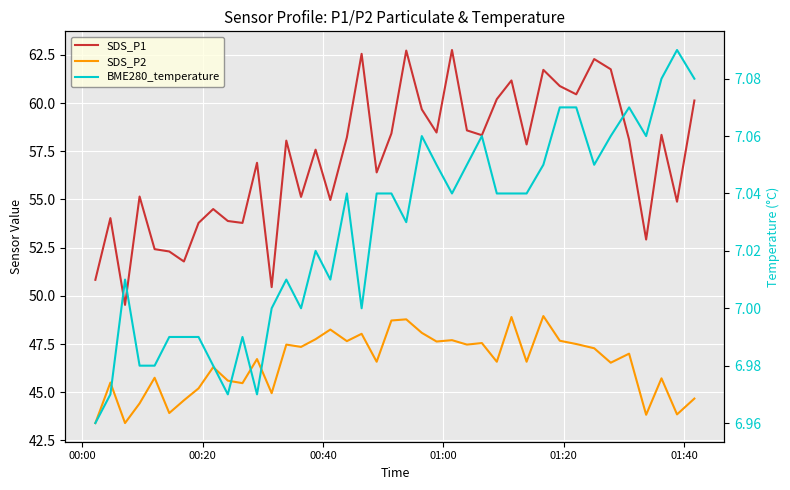

List the series in order of their peak value, highest first.

SDS_P1, SDS_P2, BME280_temperature